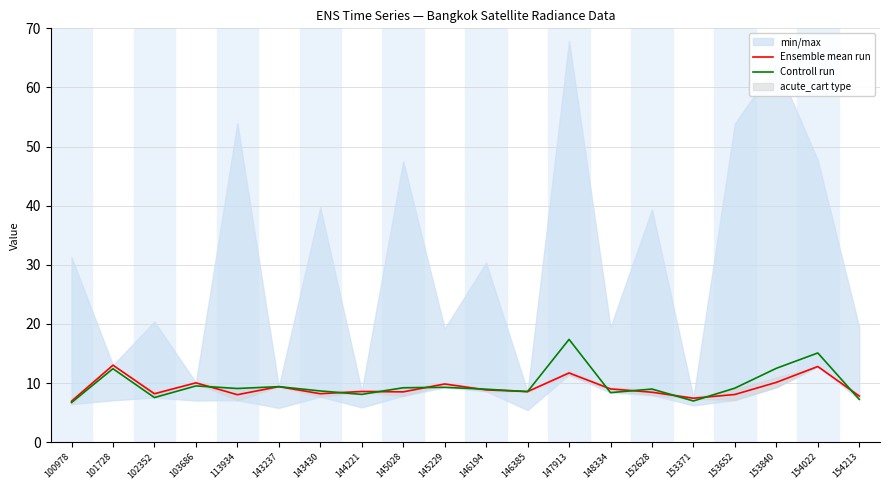

How many interior local valleys does the Controll run series have?

6